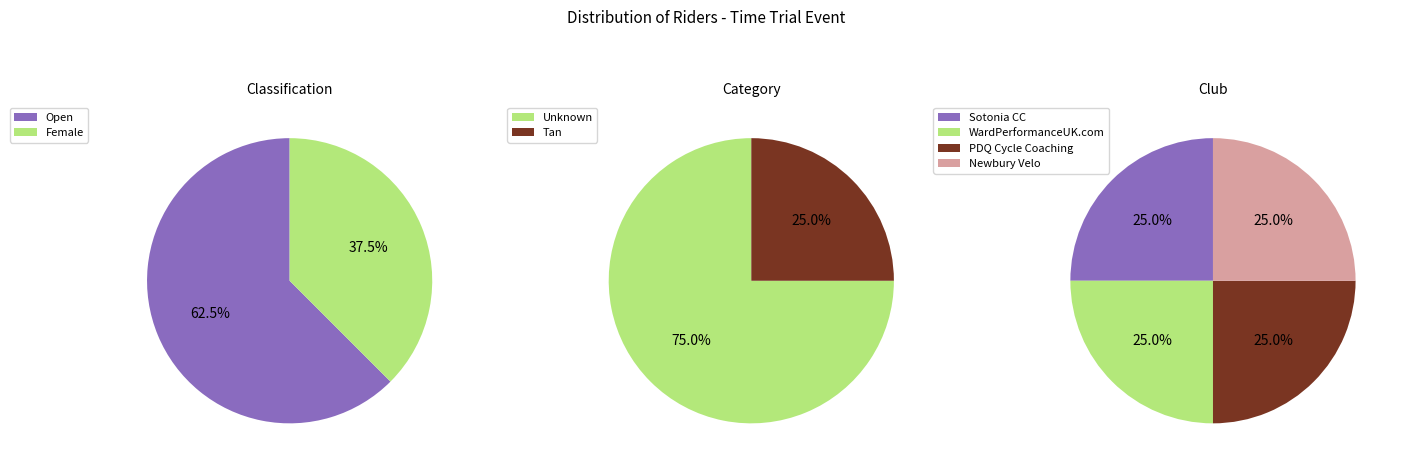

Is 12:12:00 the majority of the pie?

No